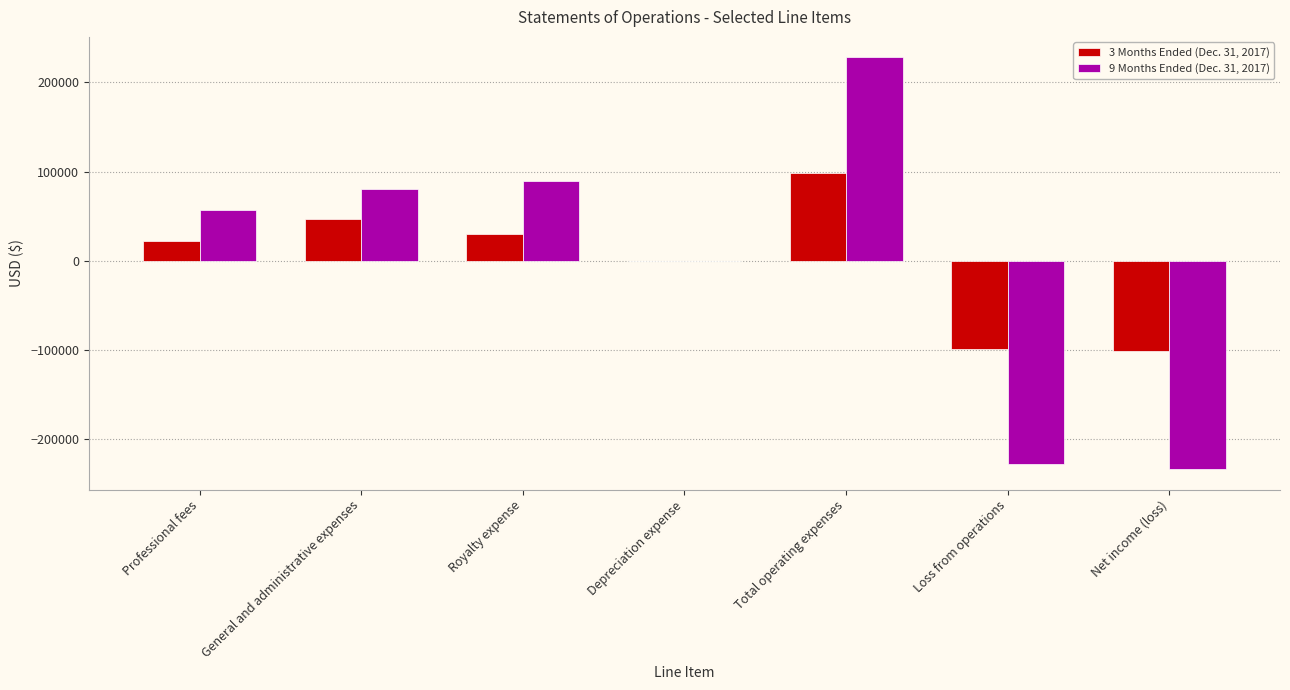

Count the number of data series in this chart.

2